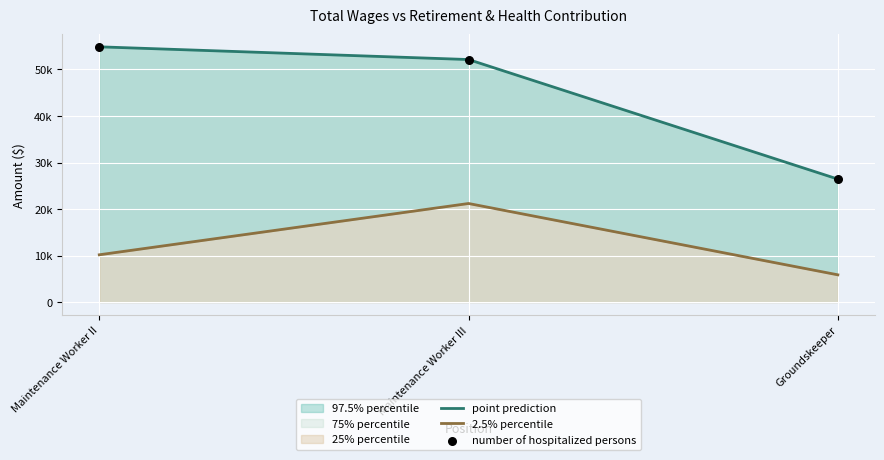

At which category is the sum across all series the highest?

Maintenance Worker III